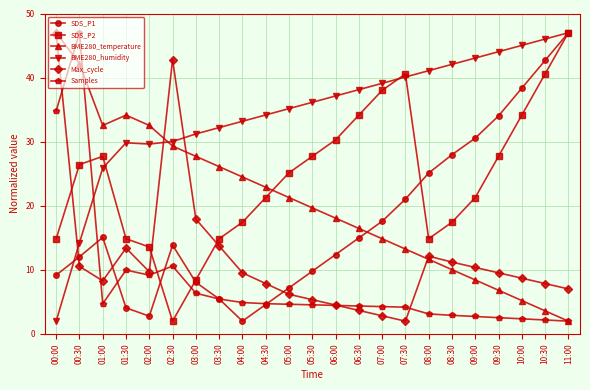

At 09:30, list the series in order from largest to smallest.

BME280_humidity, SDS_P1, SDS_P2, Max_cycle, BME280_temperature, Samples